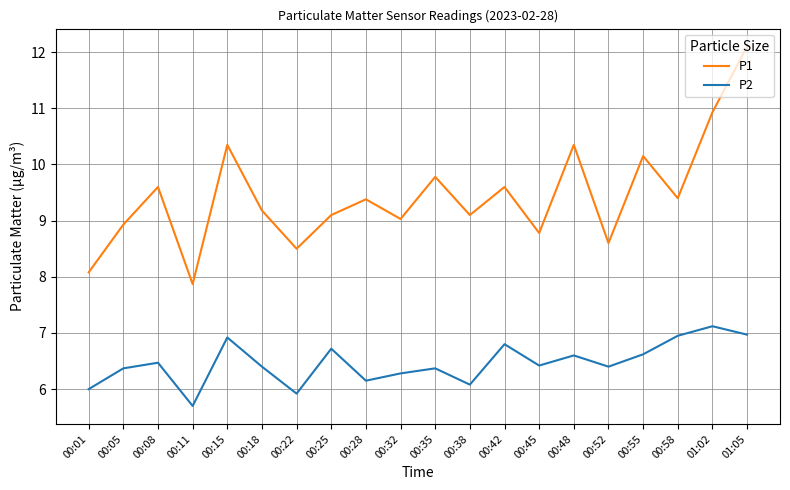

What is the total value across all series at 00:38?

15.2